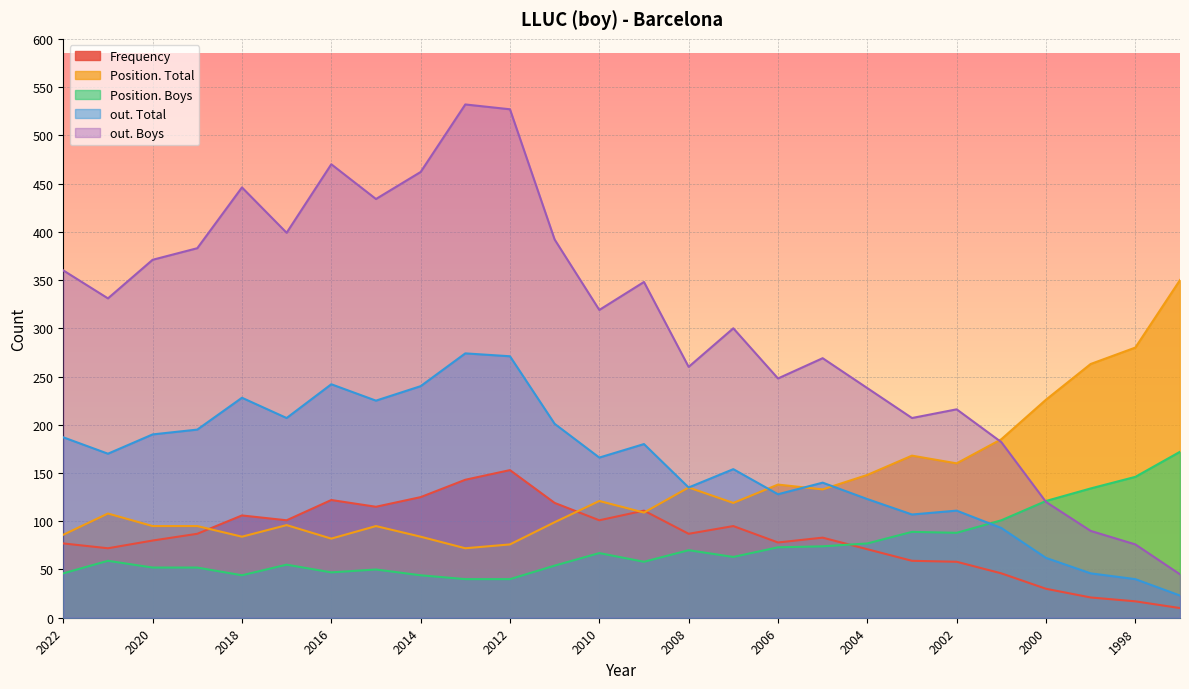

What is the lowest value of the out. Boys series?

45